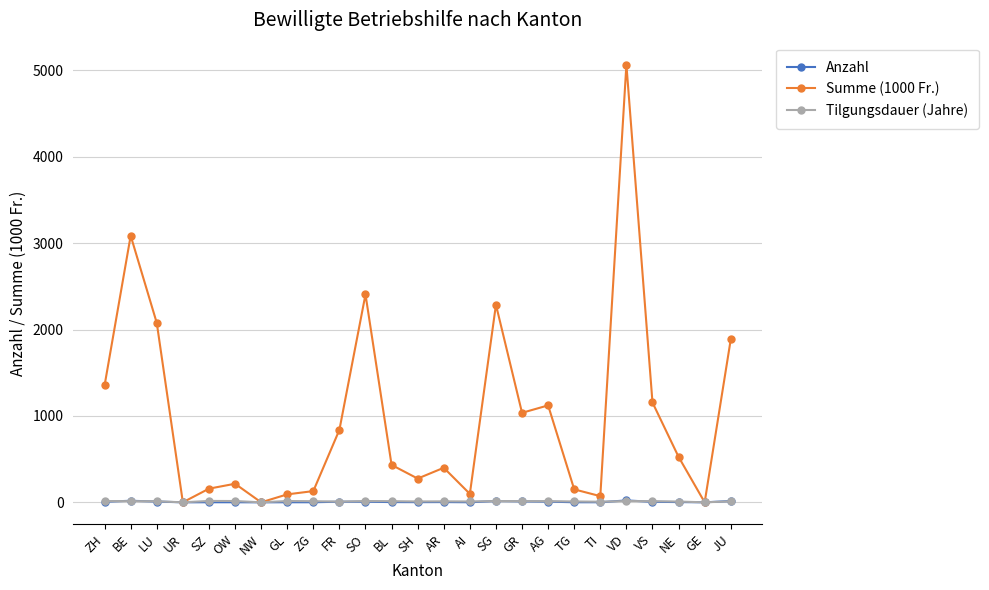

What is the difference between the second highest and second lowest values in the Summe (1000 Fr.) series?

3086.0